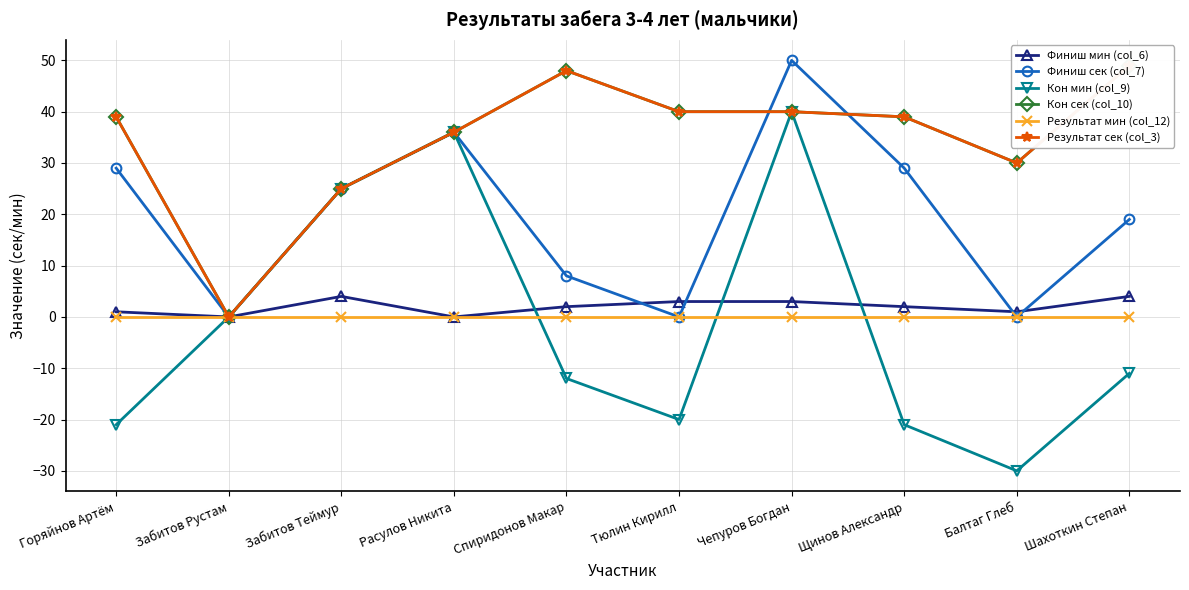

At which category does the chart reach its minimum across all series?

Балтаг Глеб